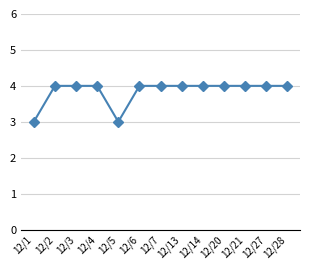

What is the minimum value shown in the chart?

3